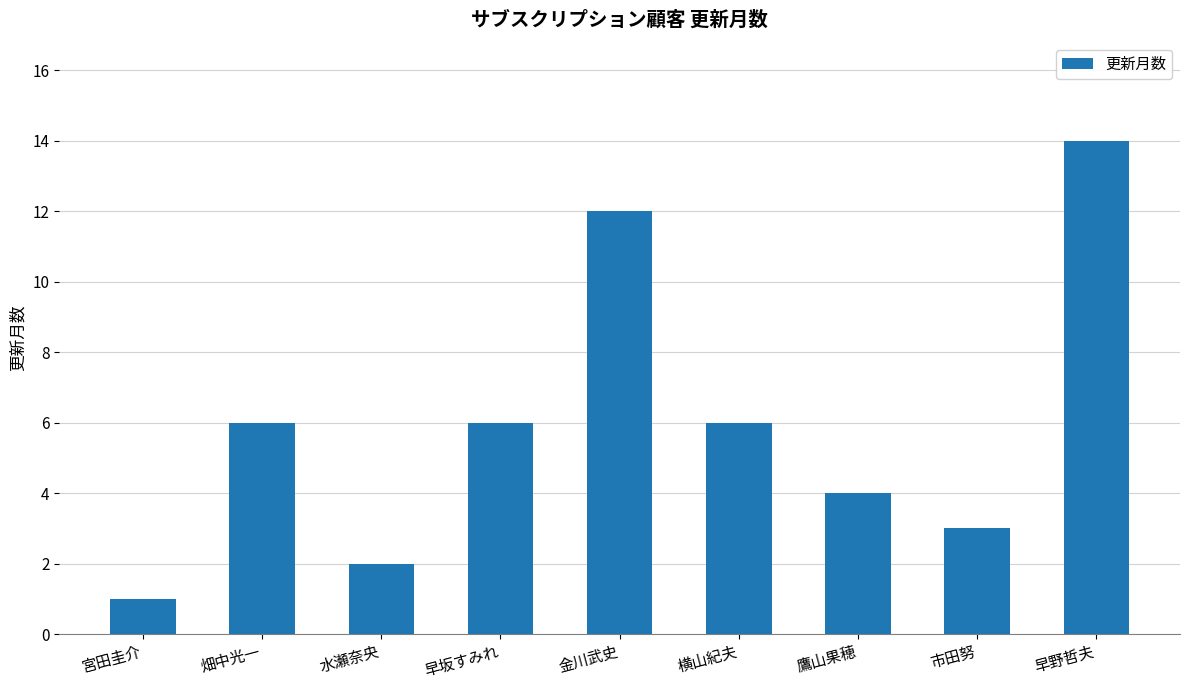

What is the greatest value displayed?

14